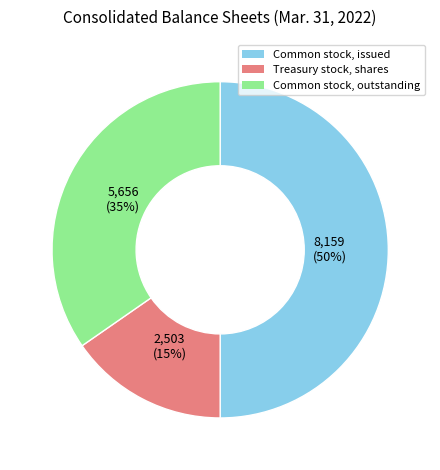

Count the number of slices in the pie.

3